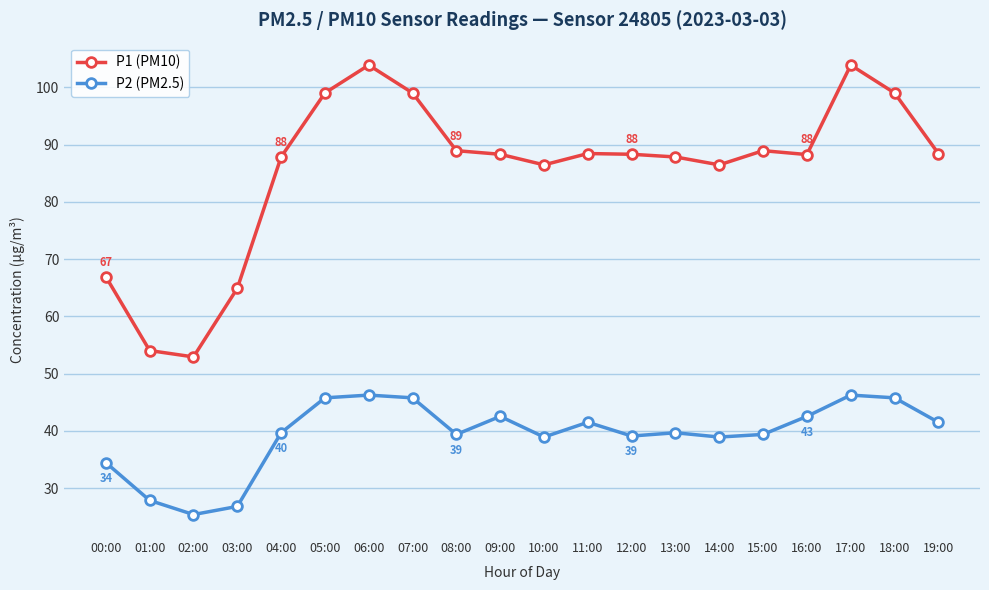

What is the difference between the maximum and minimum values in the P1 (PM10) series?

51.0